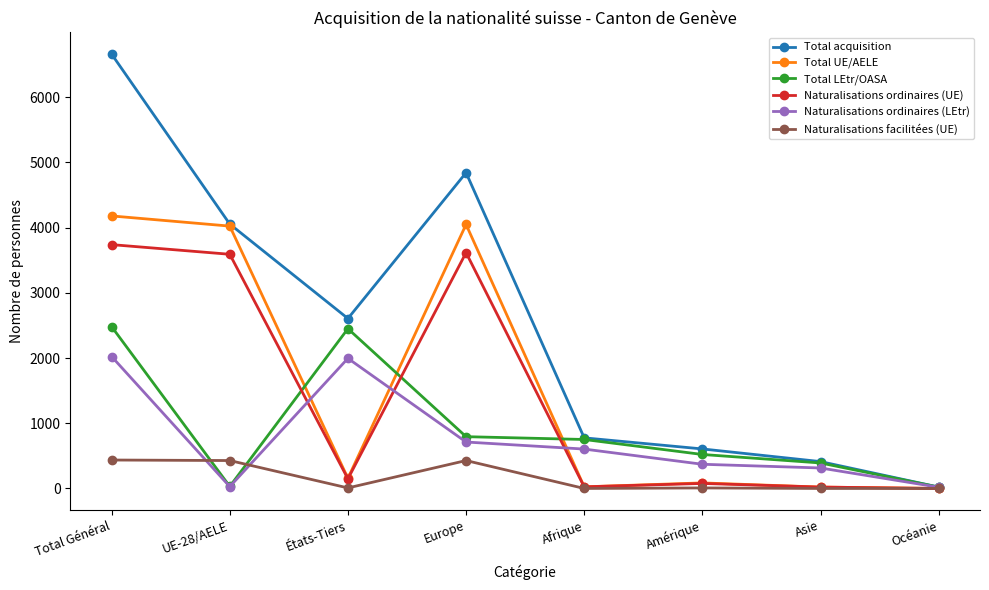

The value of Total UE/AELE at Total Général is 6807. True or false?

False